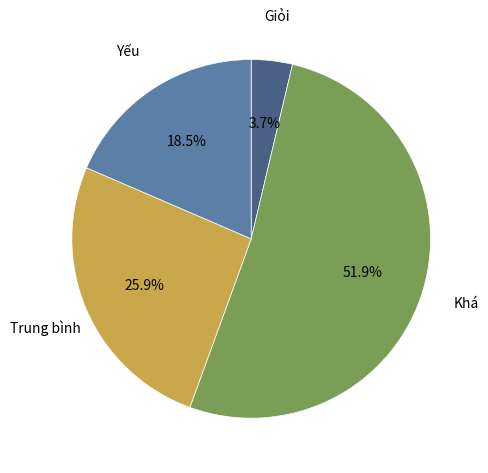

Which slice is the largest?

Khá